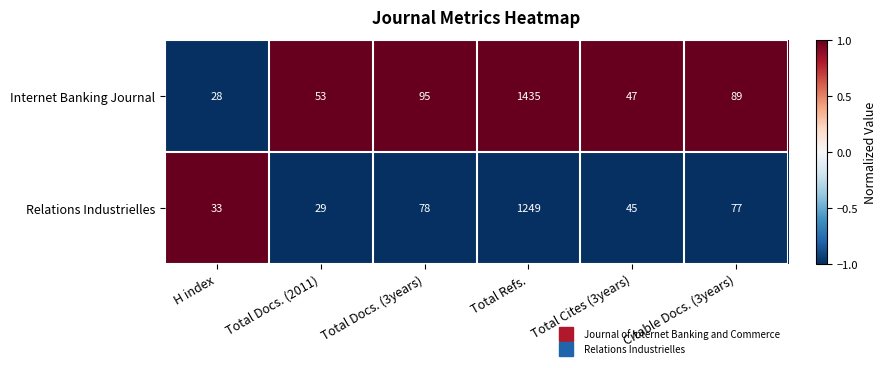

Is it true that Relations Industrielles equals 45 at Total Cites (3years)?

True